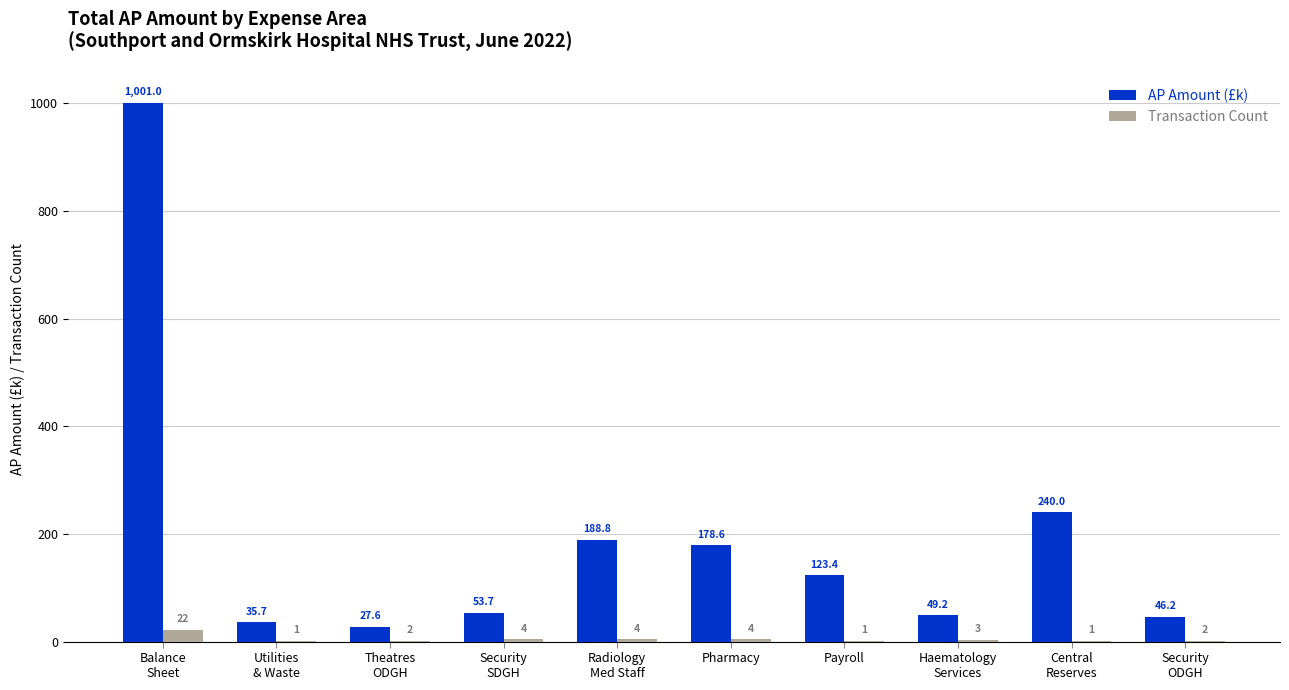

Reading left to right, transcribe all the data shown in this chart.

AP Amount (£k): 1001.0	35.7	27.6	53.7	188.8	178.6	123.4	49.2	240.0	46.2
Transaction Count: 22.0	1.0	2.0	4.0	4.0	4.0	1.0	3.0	1.0	2.0